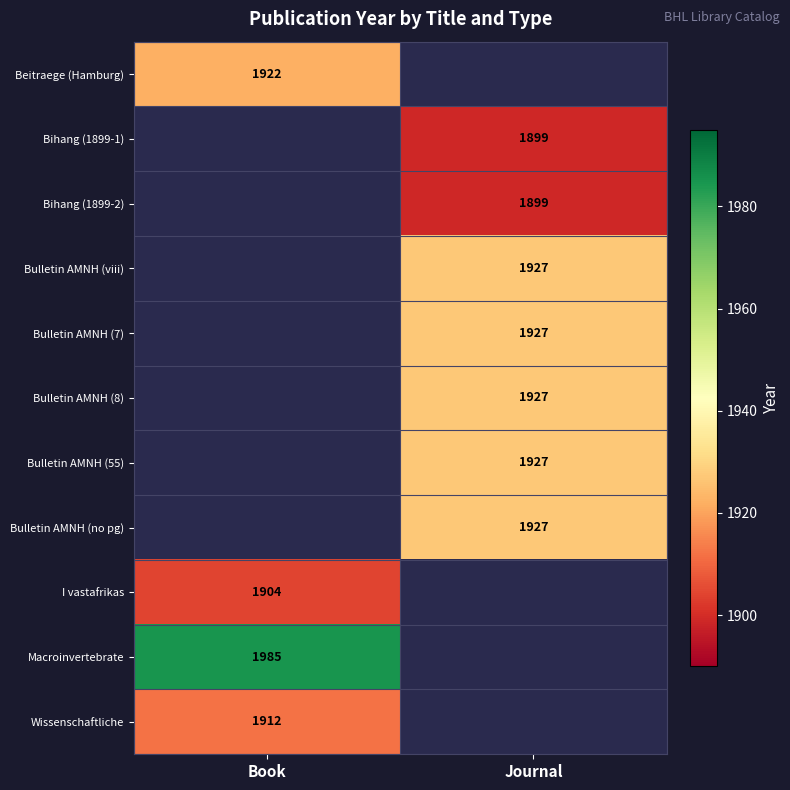

Which category has the lowest value across all series?

Journal